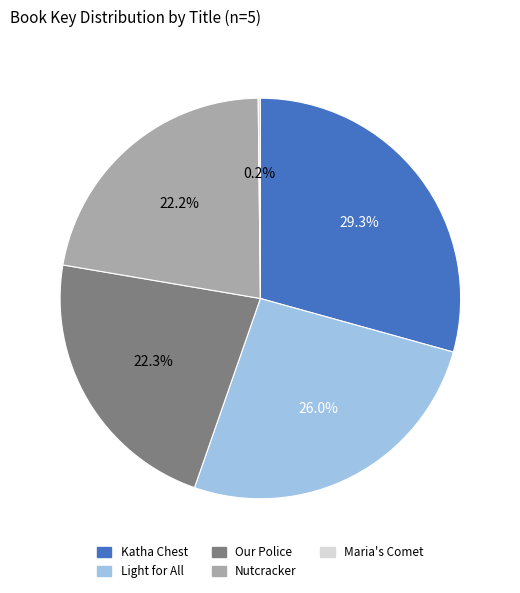

Which category has the biggest portion of the pie?

Katha Chest